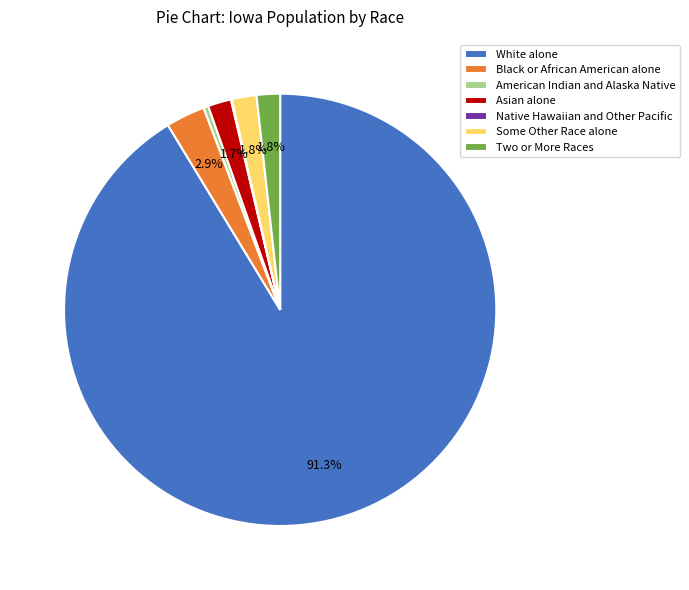

What is the ratio of the value at American Indian and Alaska Native to the value at Asian alone?

0.2